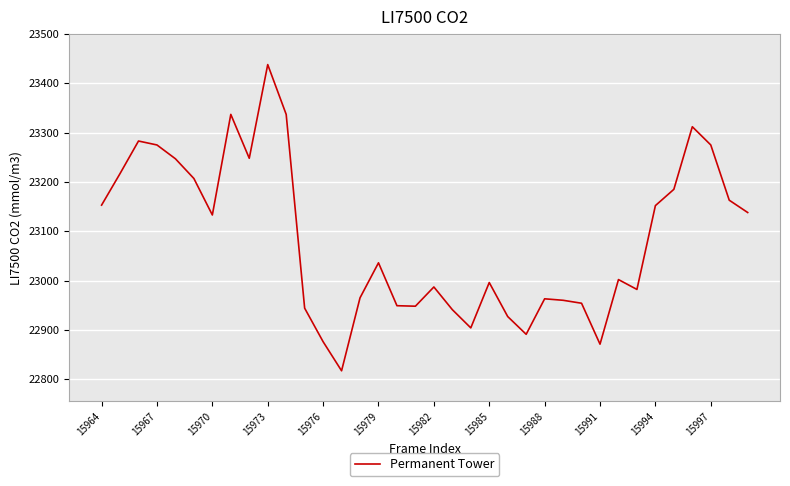

What is the difference between the maximum and minimum values?

621